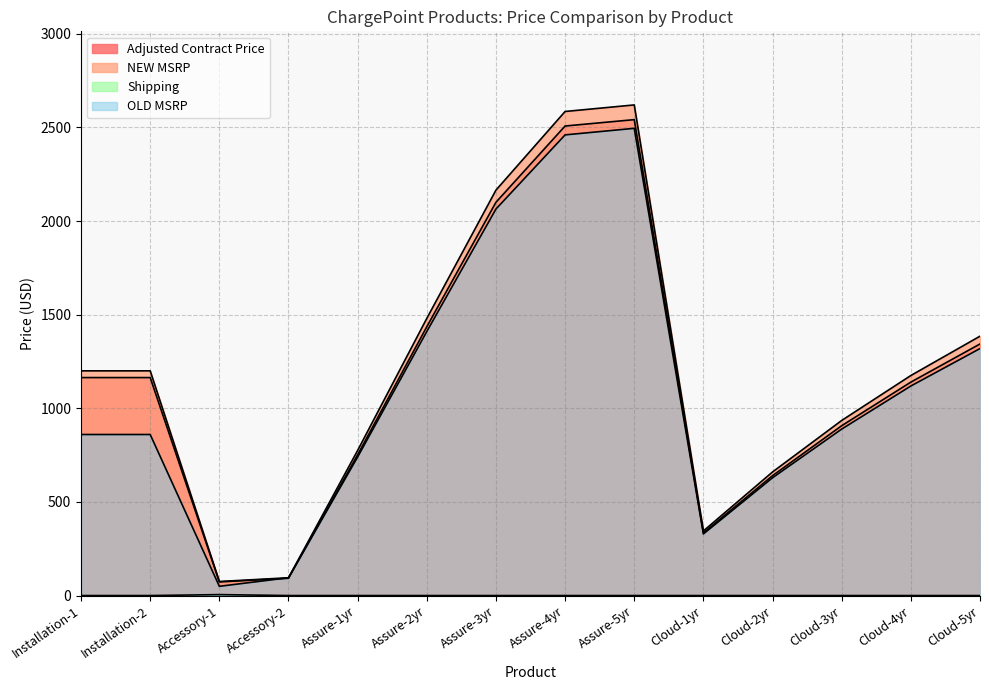

Which series has the largest range (max minus min)?

NEW MSRP